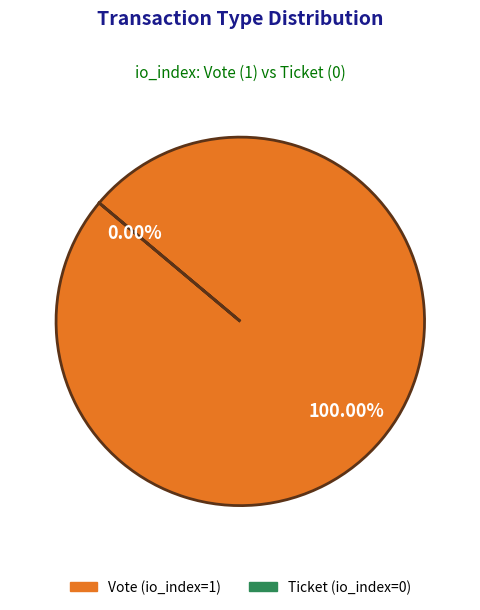

Which category has the smallest portion of the pie?

Ticket (io_index=0)